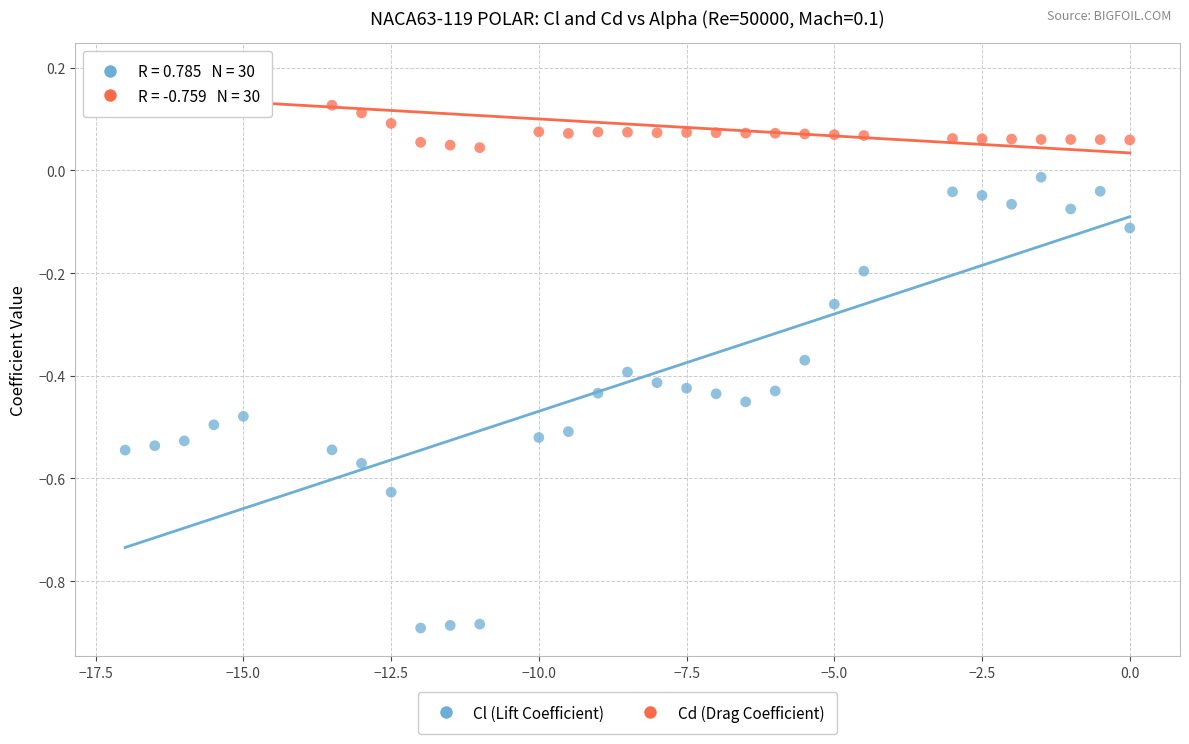

What are all the series names shown in the legend?

Cl (Lift Coefficient), Cd (Drag Coefficient)